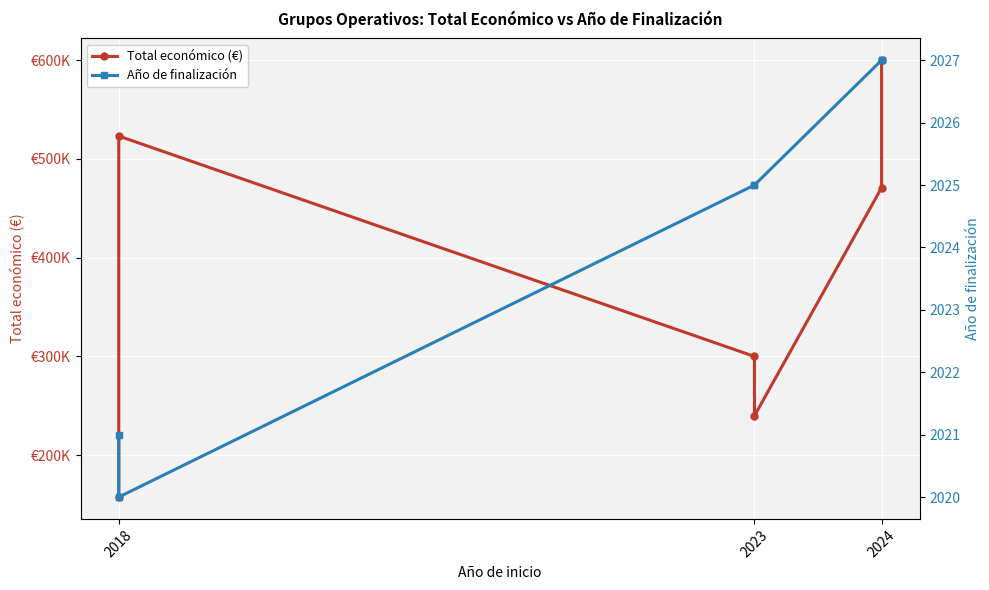

At which label is Año de finalización closest to 2023?

2018